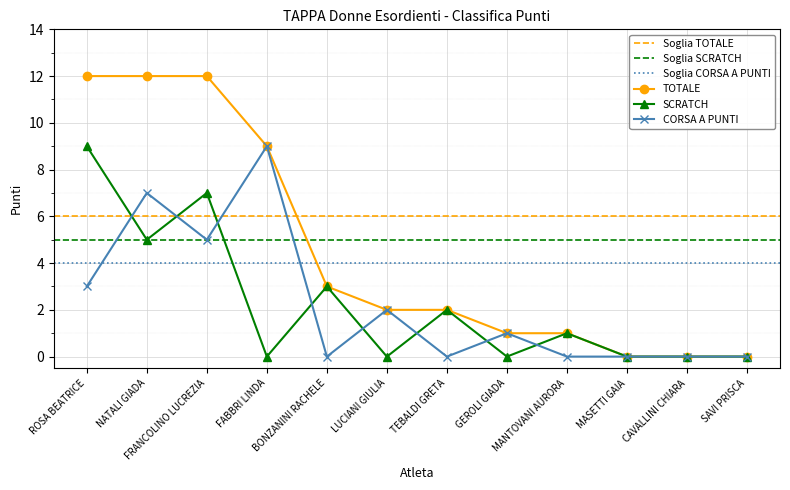

True or false: TOTALE has more than 1 points higher than both neighbors.

False